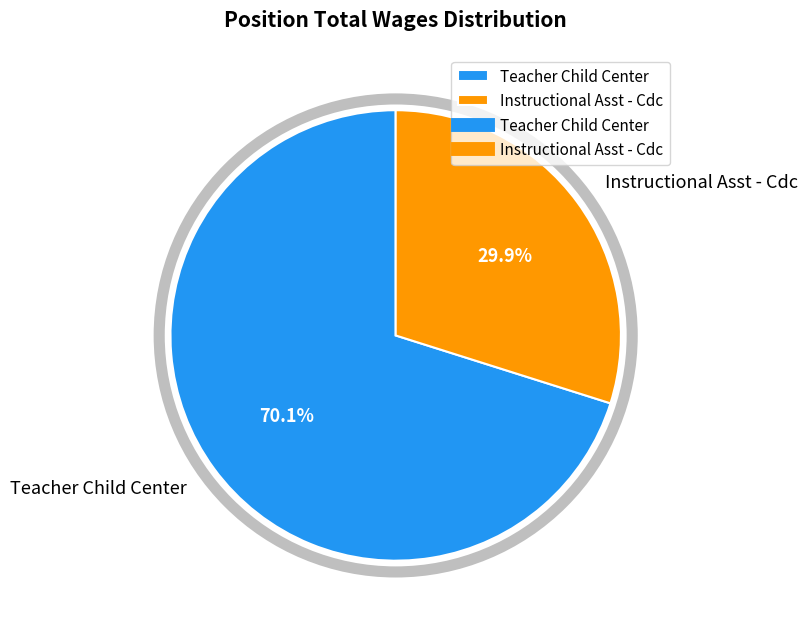

What percentage do Teacher Child Center and Instructional Asst - Cdc together represent?

100.0%